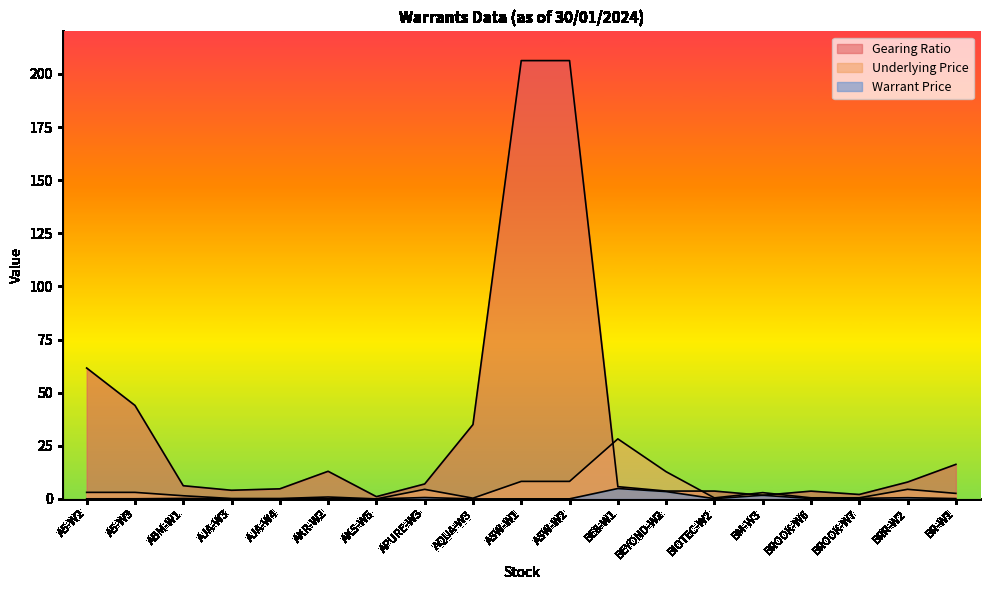

Reading left to right, extract all data points from this chart.

Gearing Ratio: A5-W2=61.6	A5-W3=44.0	ABM-W1=6.2	AJA-W3=4.1	AJA-W4=4.8	AKR-W2=13.0	AKS-W5=1.1	APURE-W3=7.0	AQUA-W3=35.0	ASW-W1=206.2	ASW-W2=206.2	BE8-W1=5.8	BEYOND-W2=3.7	BIOTEC-W2=3.7	BM-W3=1.7	BROOK-W6=3.7	BROOK-W7=2.1	BRR-W2=7.9	BR-W1=16.2
Underlying Price: A5-W2=3.1	A5-W3=3.1	ABM-W1=1.5	AJA-W3=0.2	AJA-W4=0.2	AKR-W2=0.9	AKS-W5=0.0	APURE-W3=4.5	AQUA-W3=0.3	ASW-W1=8.2	ASW-W2=8.2	BE8-W1=28.2	BEYOND-W2=12.8	BIOTEC-W2=0.5	BM-W3=3.0	BROOK-W6=0.5	BROOK-W7=0.5	BRR-W2=4.5	BR-W1=2.6
Warrant Price: A5-W2=0.1	A5-W3=0.1	ABM-W1=0.2	AJA-W3=0.1	AJA-W4=0.0	AKR-W2=0.1	AKS-W5=0.0	APURE-W3=0.7	AQUA-W3=0.0	ASW-W1=0.0	ASW-W2=0.0	BE8-W1=4.9	BEYOND-W2=3.5	BIOTEC-W2=0.1	BM-W3=1.7	BROOK-W6=0.2	BROOK-W7=0.3	BRR-W2=0.6	BR-W1=0.2